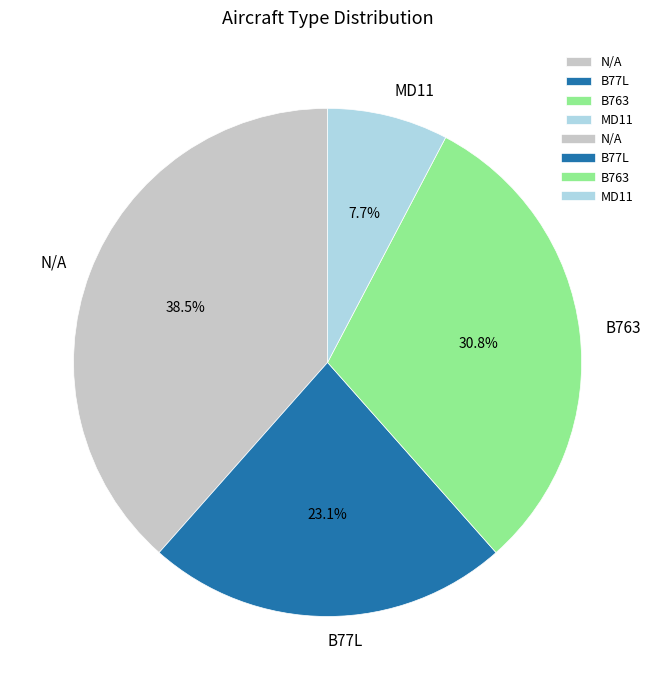

Is it true that MD11 is 1% of the pie?

False